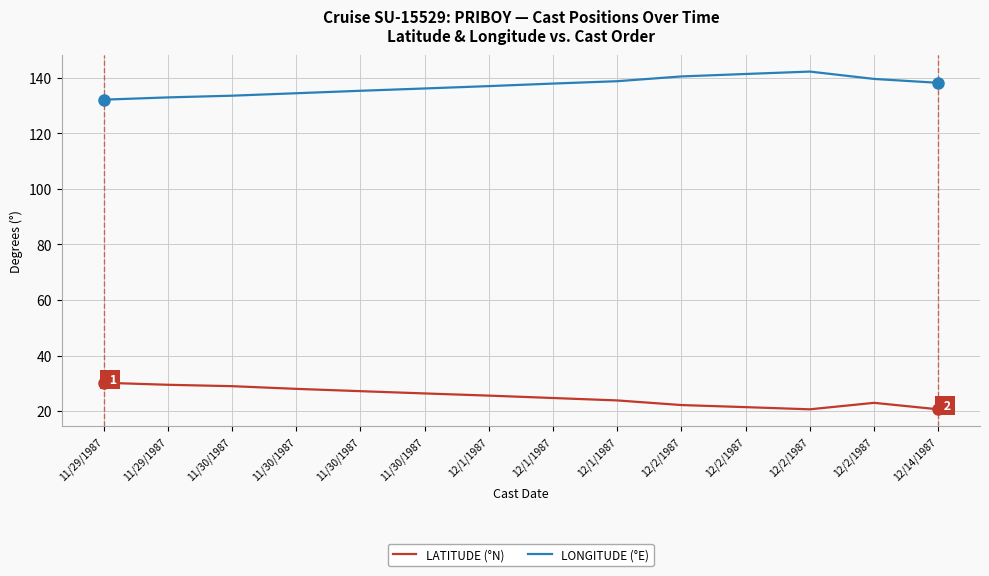

At which label is LATITUDE (°N) closest to 25?

12/1/1987